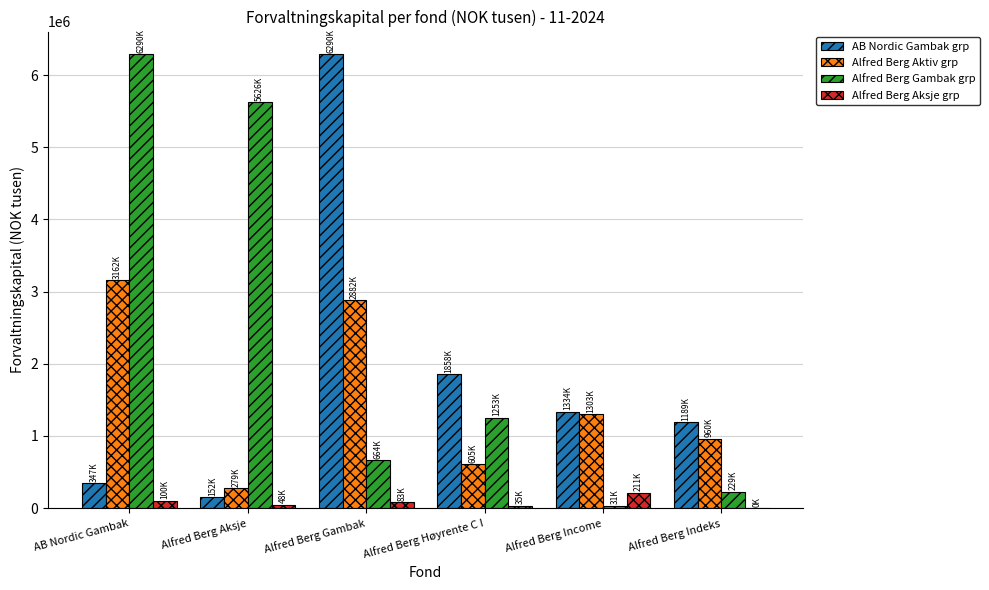

True or false: Alfred Berg Aksje grp has a value of 211273 at Alfred Berg Income.

True